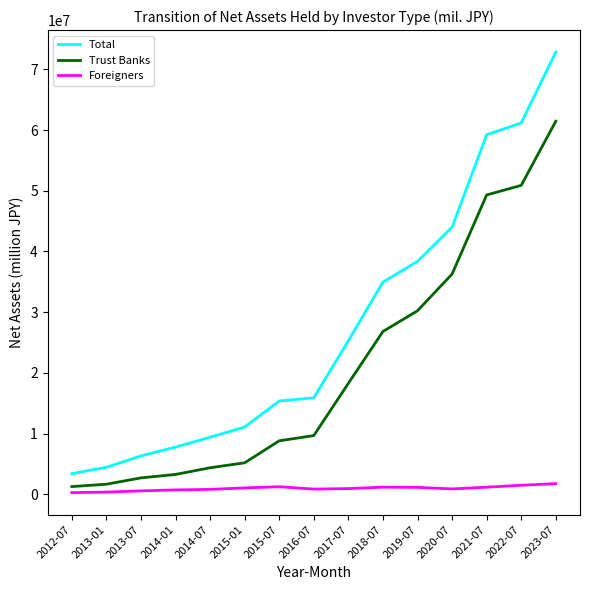

What position from the right is 2021-07?

3